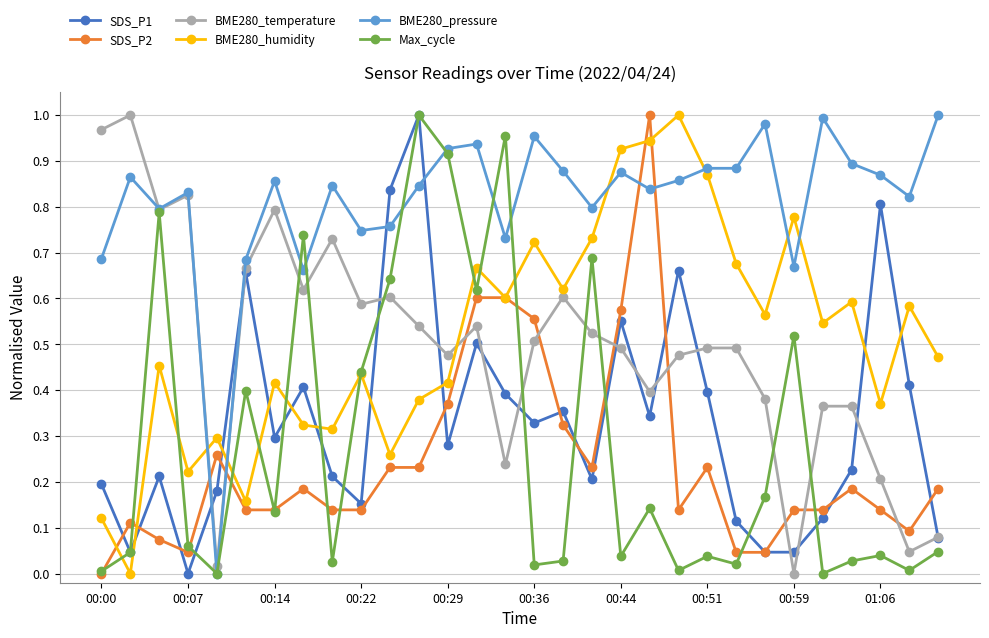

True or false: BME280_humidity and BME280_temperature intersect in this chart.

True